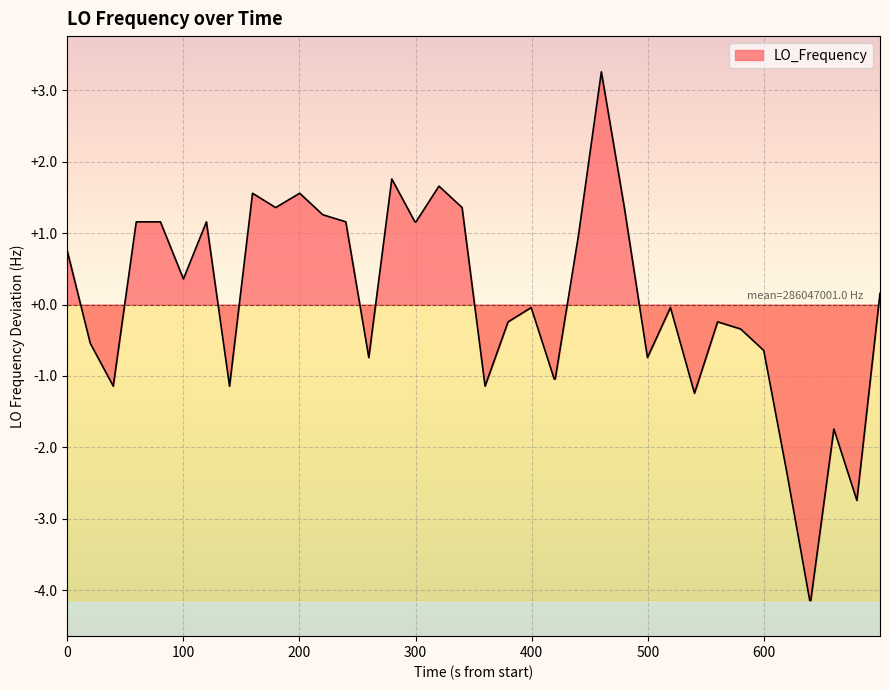

What is the minimum value shown in the chart?

-4.1